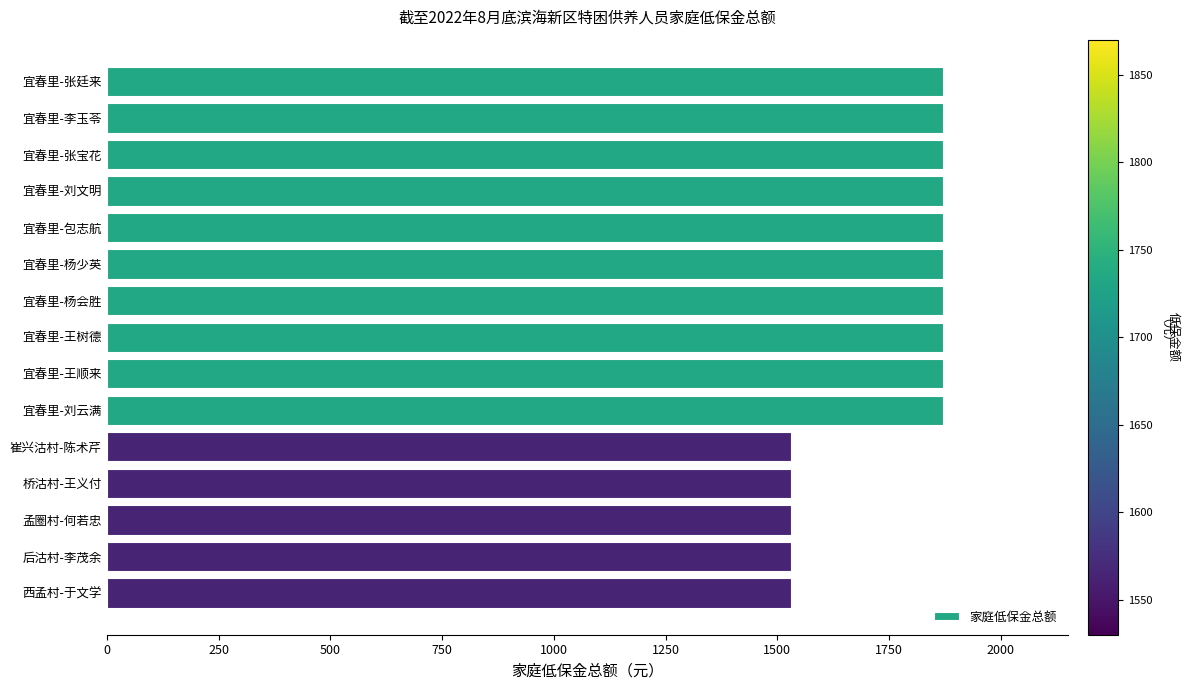

Reading bottom to top, transcribe all the data shown in this chart.

西孟村-于文学=1530	后沽村-李茂余=1530	孟圈村-何若忠=1530	桥沽村-王义付=1530	崔兴沽村-陈术芹=1530	宜春里-刘云满=1870	宜春里-王顺来=1870	宜春里-王树德=1870	宜春里-杨会胜=1870	宜春里-杨少英=1870	宜春里-包志航=1870	宜春里-刘文明=1870	宜春里-张宝花=1870	宜春里-李玉苓=1870	宜春里-张廷来=1870